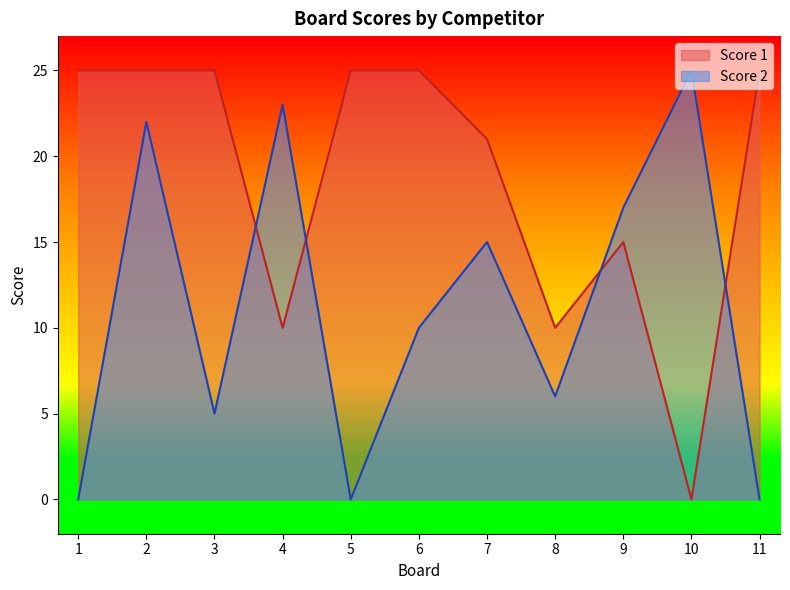

What is the difference between the Score 2 values at 6 and 7?

5